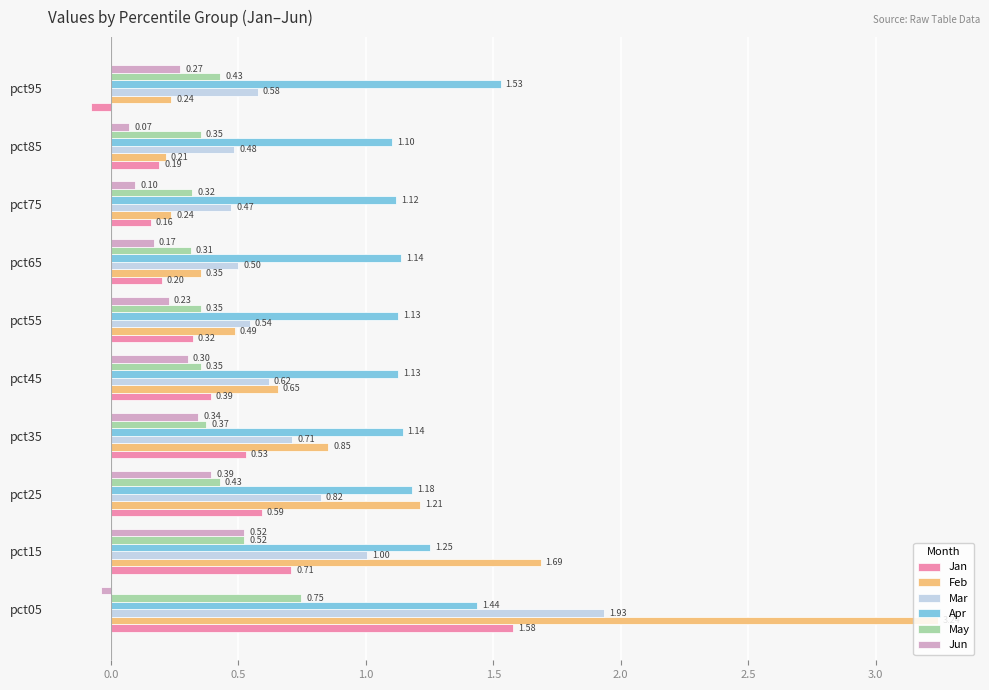

Rank the series by their maximum value, from lowest to highest.

Jun, May, Apr, Jan, Mar, Feb